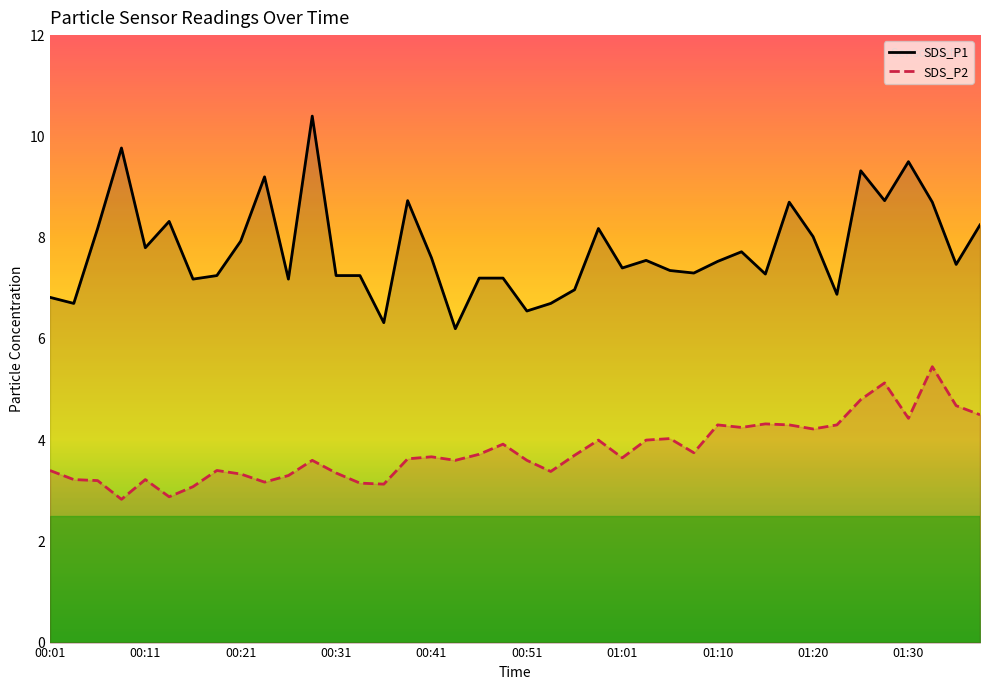

At which category does SDS_P2 reach its first local valley?

00:09